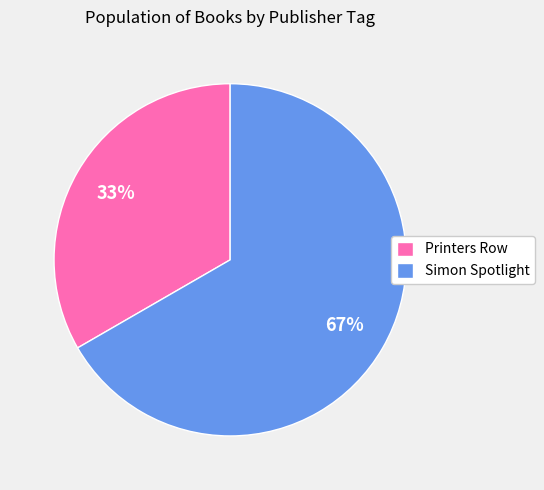

To the nearest percent, what is the combined percentage of Printers Row and Simon Spotlight?

100%